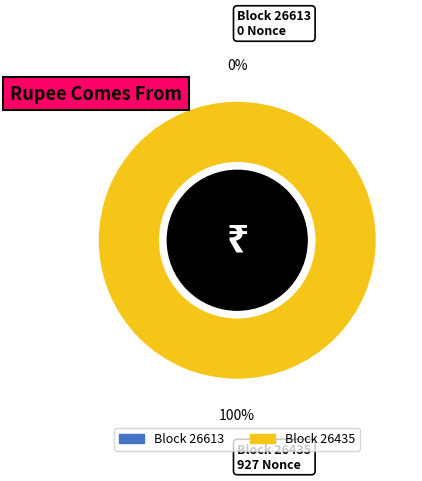

True or false: 26613 accounts for 0% of the total.

True